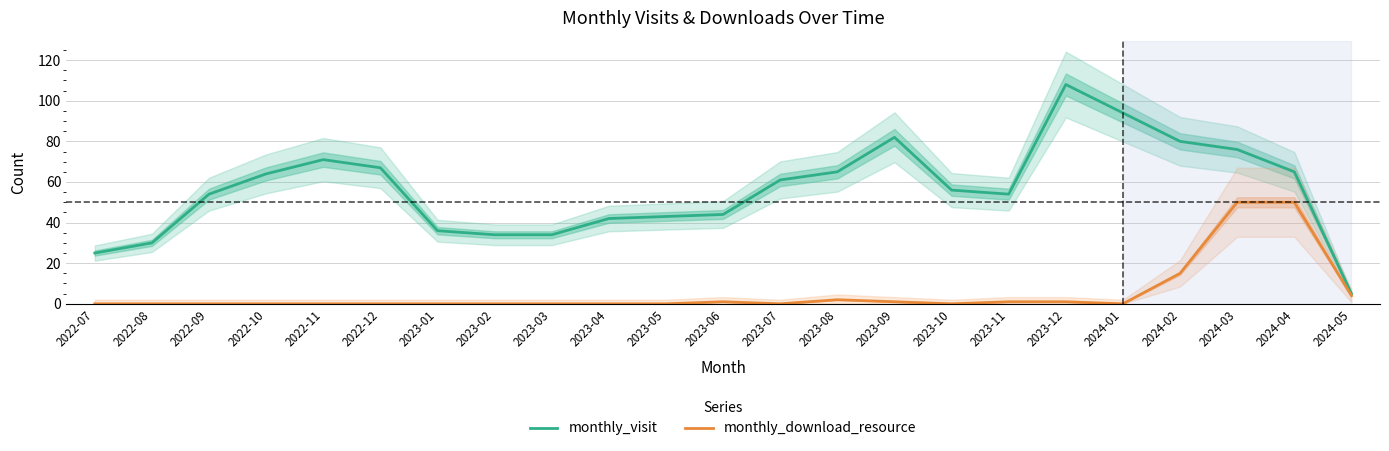

List the series in order of their overall mean, lowest first.

monthly_download_resource, monthly_visit